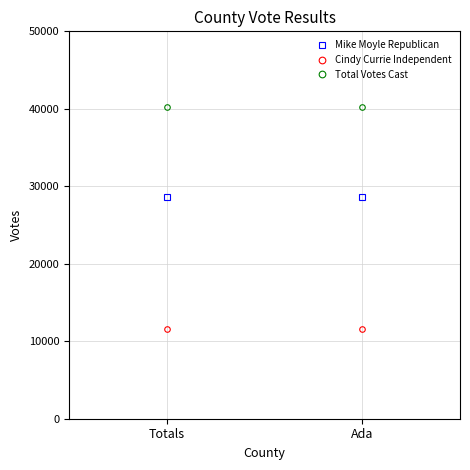

What is the total value across all series at Totals?

80392